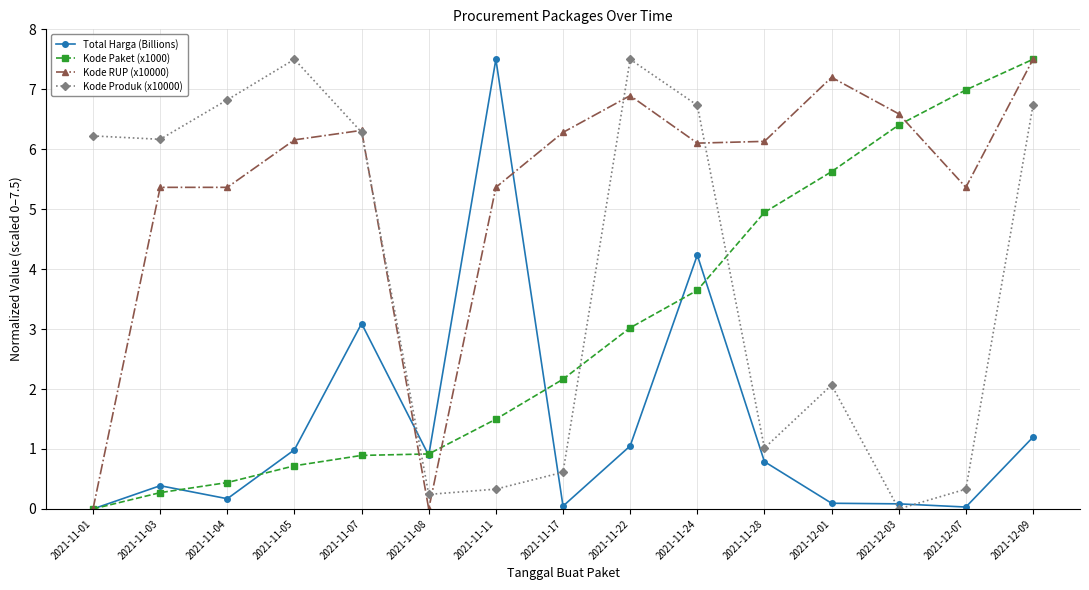

The Kode Produk (x10000) series shows 6.7 at 2021-11-24. True or false?

True